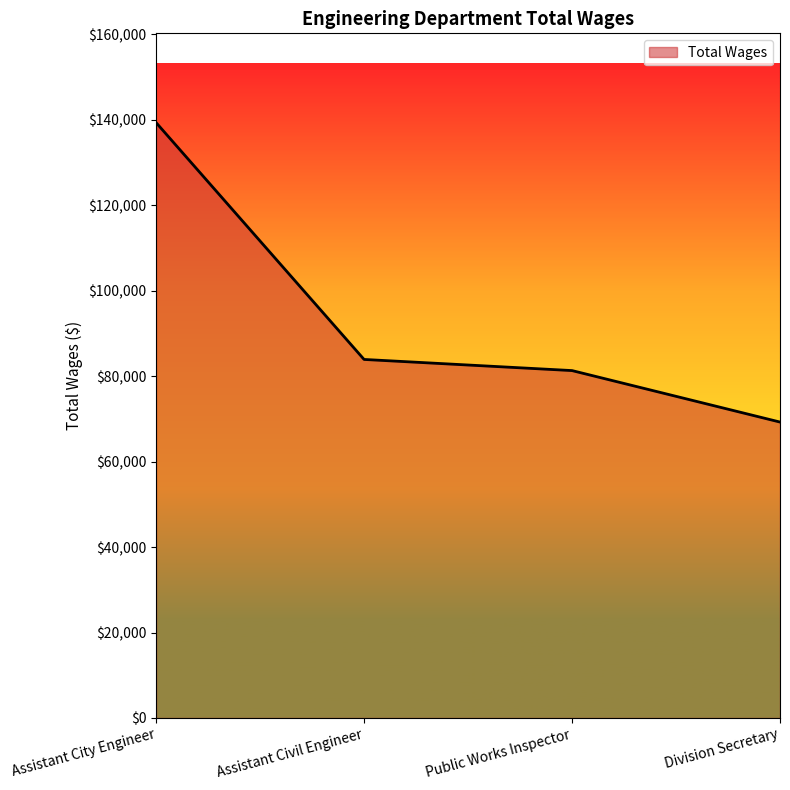

Reading left to right, what are all the values shown in this chart?

Assistant City Engineer=139342	Assistant Civil Engineer=83915	Public Works Inspector=81308	Division Secretary=69259